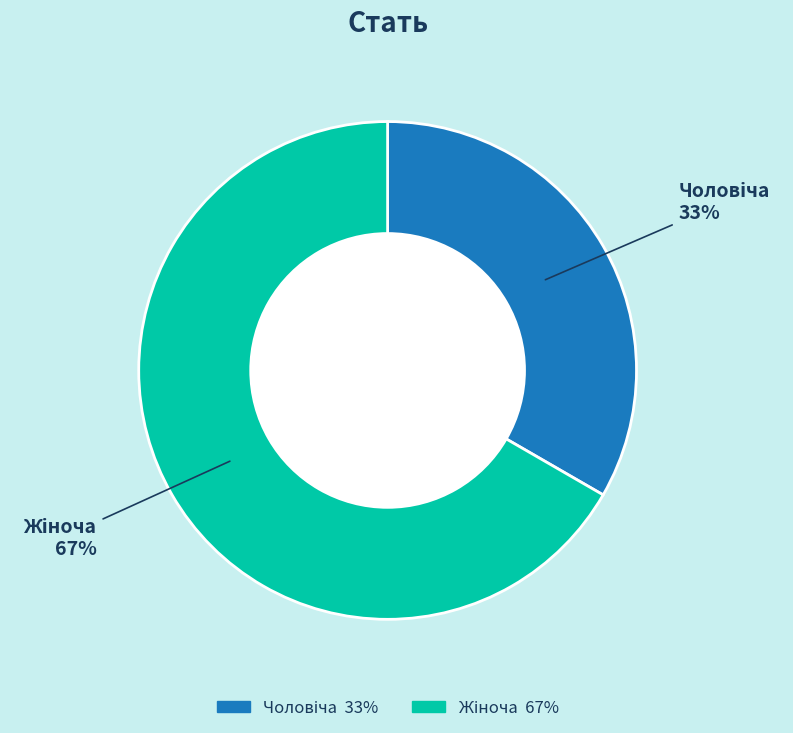

How many segments does this pie chart have?

2